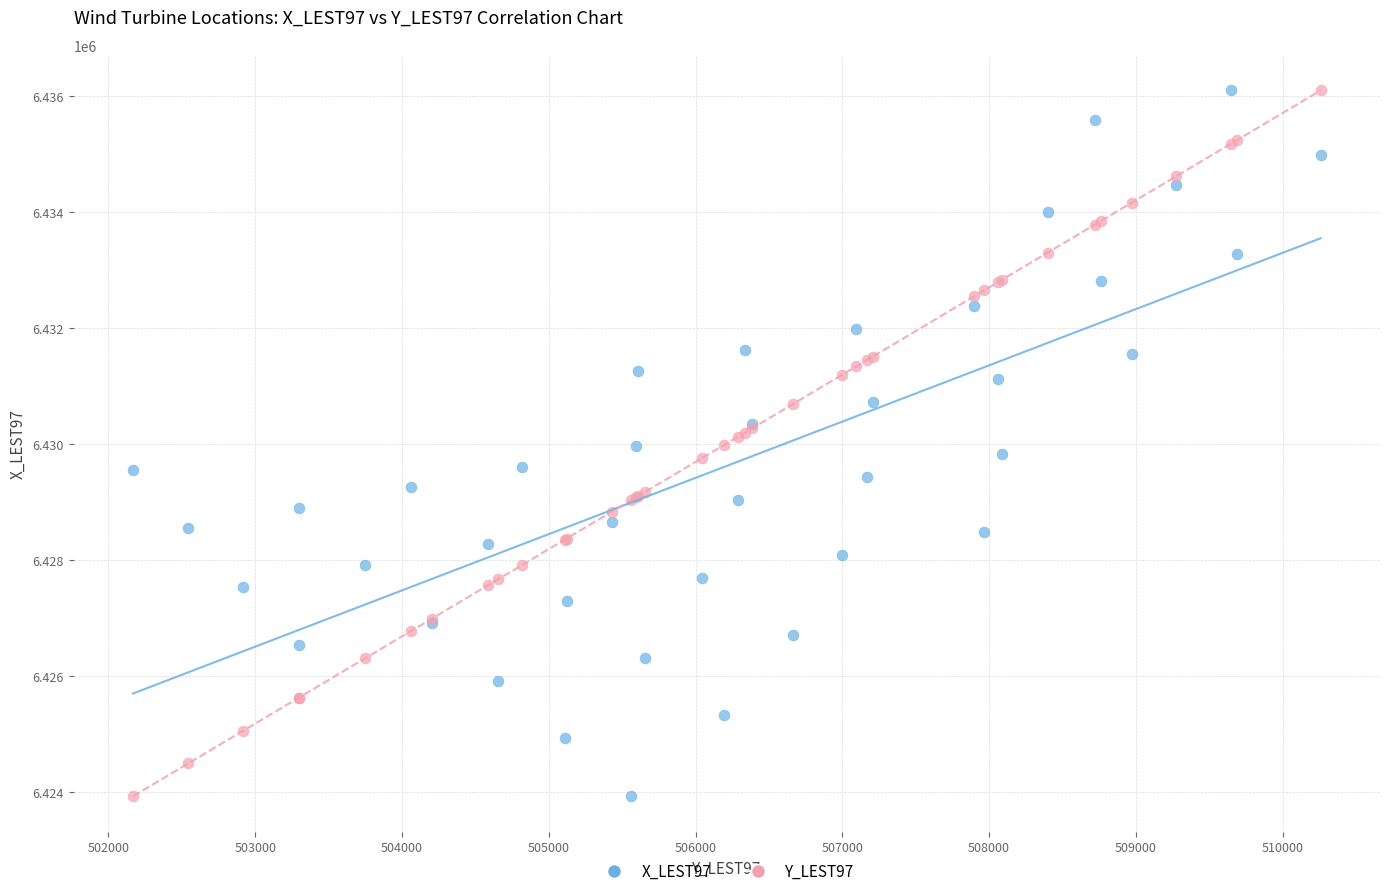

What is the X range (max minus min) for the scatter plot?

8091.1